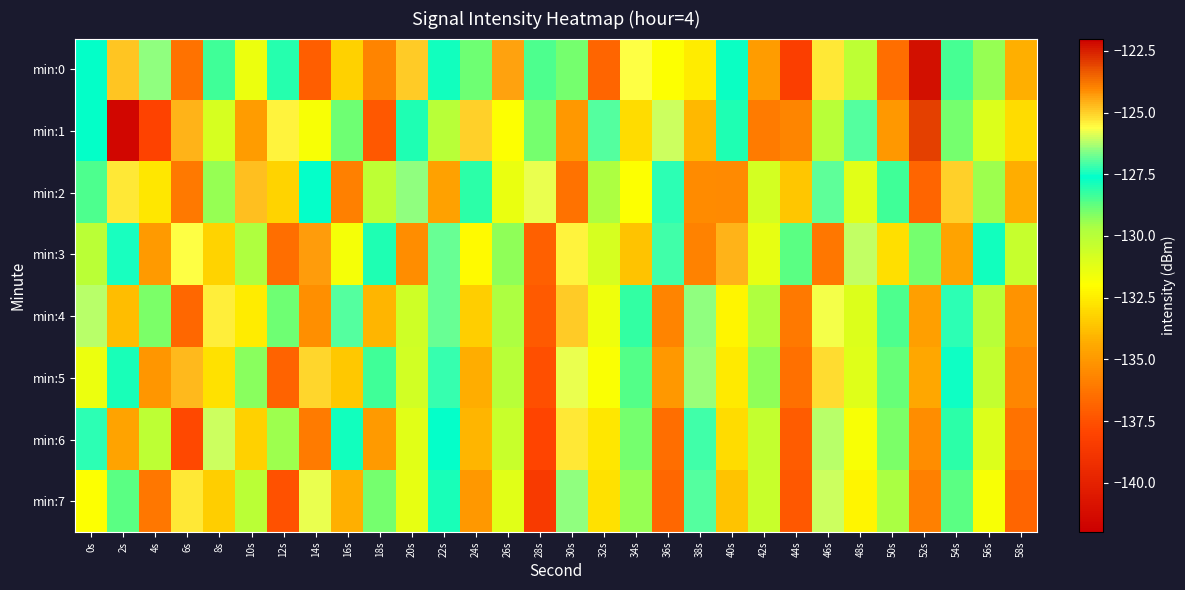

Reading left to right, list all the values displayed in this chart.

min:0: 0s=-127.7	2s=-124.8	4s=-126.5	6s=-136.4	8s=-128.4	10s=-131.5	12s=-128.1	14s=-137.0	16s=-133.3	18s=-135.7	20s=-124.9	22s=-127.8	24s=-128.9	26s=-124.4	28s=-128.5	30s=-129.0	32s=-136.8	34s=-125.6	36s=-131.9	38s=-132.5	40s=-127.7	42s=-134.9	44s=-138.3	46s=-125.3	48s=-130.2	50s=-136.5	52s=-122.2	54s=-128.4	56s=-129.4	58s=-134.2
min:1: 0s=-127.7	2s=-141.5	4s=-138.1	6s=-124.6	8s=-130.8	10s=-134.8	12s=-125.5	14s=-131.8	16s=-128.9	18s=-137.3	20s=-128.0	22s=-130.0	24s=-125.0	26s=-132.0	28s=-129.0	30s=-135.0	32s=-127.0	34s=-133.0	36s=-126.0	38s=-134.0	40s=-128.0	42s=-136.0	44s=-124.0	46s=-130.0	48s=-127.0	50s=-135.0	52s=-123.0	54s=-129.0	56s=-131.0	58s=-133.0
min:2: 0s=-128.5	2s=-125.3	4s=-132.7	6s=-136.1	8s=-129.4	10s=-124.8	12s=-133.2	14s=-127.6	16s=-135.9	18s=-130.2	20s=-126.5	22s=-134.7	24s=-128.1	26s=-131.4	28s=-125.8	30s=-136.3	32s=-129.7	34s=-132.0	36s=-127.3	38s=-135.5	40s=-124.1	42s=-130.8	44s=-133.6	46s=-126.9	48s=-131.2	50s=-128.4	52s=-136.8	54s=-125.0	56s=-129.5	58s=-134.3
min:3: 0s=-130.1	2s=-127.4	4s=-134.9	6s=-125.6	8s=-133.2	10s=-129.8	12s=-136.5	14s=-124.3	16s=-131.7	18s=-128.0	20s=-135.4	22s=-126.8	24s=-132.1	26s=-129.3	28s=-137.0	30s=-125.5	32s=-130.9	34s=-133.7	36s=-127.1	38s=-135.8	40s=-124.6	42s=-131.3	44s=-128.7	46s=-136.2	48s=-126.1	50s=-132.9	52s=-129.0	54s=-134.6	56s=-127.8	58s=-130.4
min:4: 0s=-126.2	2s=-133.8	4s=-129.1	6s=-136.7	8s=-125.4	10s=-132.5	12s=-128.9	14s=-135.3	16s=-127.0	18s=-134.1	20s=-130.6	22s=-126.8	24s=-133.4	26s=-129.7	28s=-137.2	30s=-124.9	32s=-131.6	34s=-128.2	36s=-135.7	38s=-126.5	40s=-132.3	42s=-129.8	44s=-136.1	46s=-125.7	48s=-131.0	50s=-128.5	52s=-134.8	54s=-127.3	56s=-130.0	58s=-135.2
min:5: 0s=-131.5	2s=-127.9	4s=-135.1	6s=-124.7	8s=-132.8	10s=-129.2	12s=-136.9	14s=-125.1	16s=-133.5	18s=-128.4	20s=-130.7	22s=-127.2	24s=-134.3	26s=-130.0	28s=-137.6	30s=-125.8	32s=-131.9	34s=-128.6	36s=-135.0	38s=-126.4	40s=-132.6	42s=-129.3	44s=-136.4	46s=-125.2	48s=-131.1	50s=-128.8	52s=-134.5	54s=-127.5	56s=-130.3	58s=-135.6
min:6: 0s=-127.3	2s=-134.6	4s=-130.2	6s=-137.8	8s=-126.0	10s=-133.3	12s=-129.5	14s=-136.0	16s=-127.8	18s=-134.9	20s=-131.2	22s=-127.6	24s=-134.1	26s=-130.5	28s=-138.0	30s=-125.3	32s=-132.7	34s=-129.0	36s=-136.5	38s=-127.1	40s=-133.0	42s=-130.3	44s=-137.1	46s=-126.2	48s=-131.8	50s=-129.1	52s=-135.4	54s=-128.1	56s=-131.0	58s=-136.3
min:7: 0s=-132.0	2s=-128.7	4s=-136.2	6s=-125.3	8s=-133.4	10s=-130.1	12s=-137.5	14s=-125.8	16s=-134.2	18s=-129.0	20s=-131.3	22s=-127.9	24s=-135.0	26s=-131.2	28s=-138.5	30s=-126.5	32s=-132.8	34s=-129.4	36s=-136.7	38s=-127.0	40s=-133.7	42s=-130.5	44s=-137.3	46s=-126.0	48s=-132.3	50s=-129.6	52s=-135.9	54s=-128.7	56s=-131.8	58s=-136.8